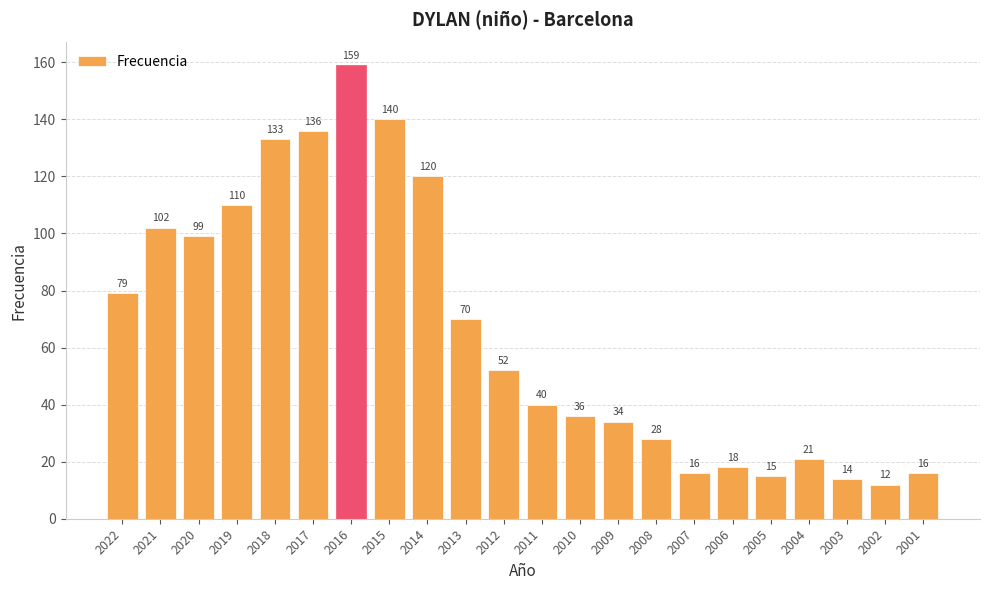

Reading left to right, what are all the values shown in this chart?

2022=79	2021=102	2020=99	2019=110	2018=133	2017=136	2016=159	2015=140	2014=120	2013=70	2012=52	2011=40	2010=36	2009=34	2008=28	2007=16	2006=18	2005=15	2004=21	2003=14	2002=12	2001=16